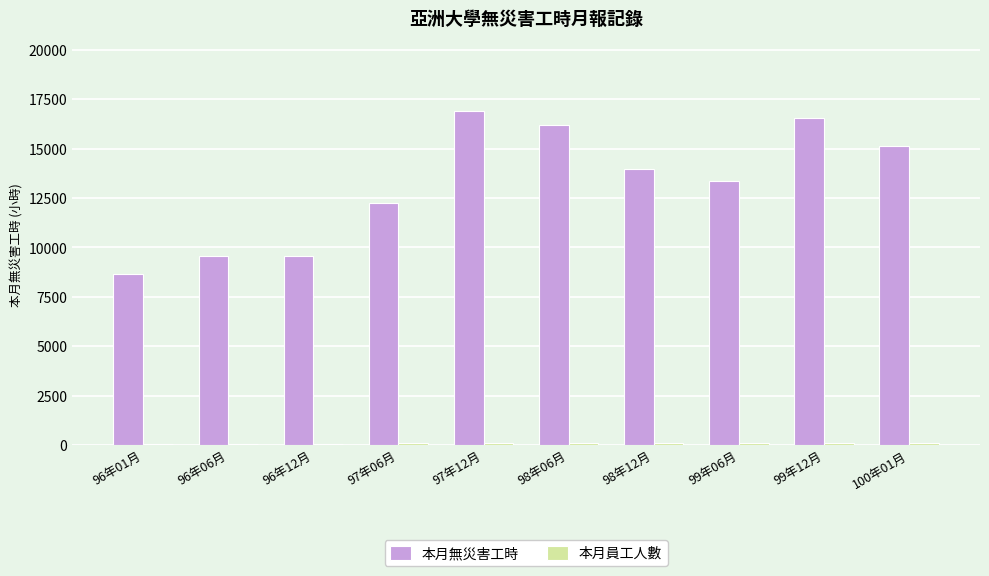

At which category is the sum across all series the highest?

97年12月